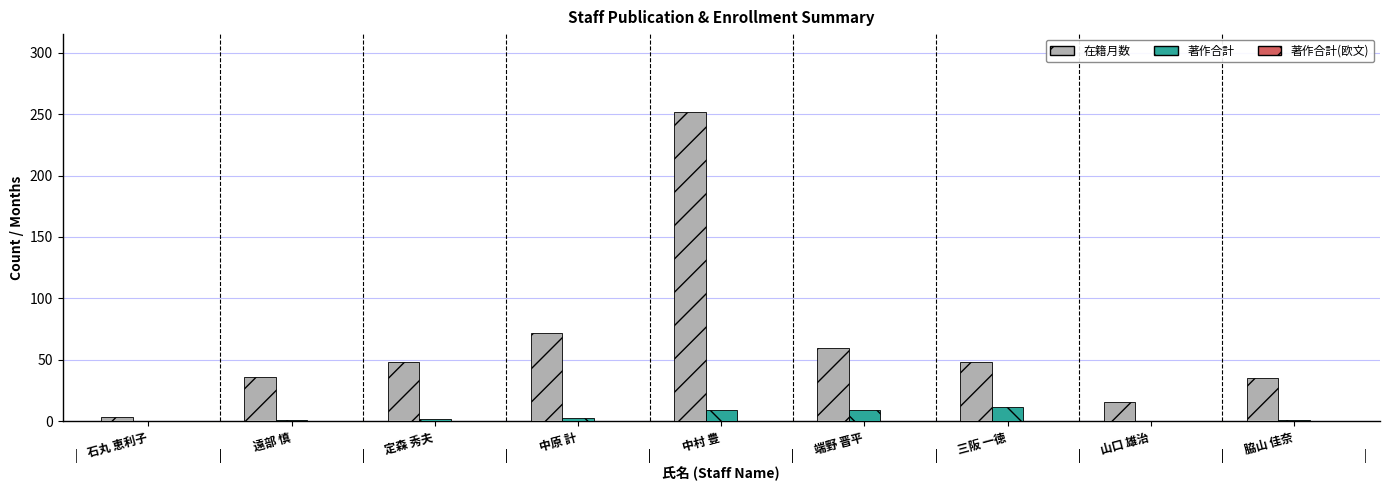

True or false: 在籍月数 has a value of 30 at 中原 計.

False